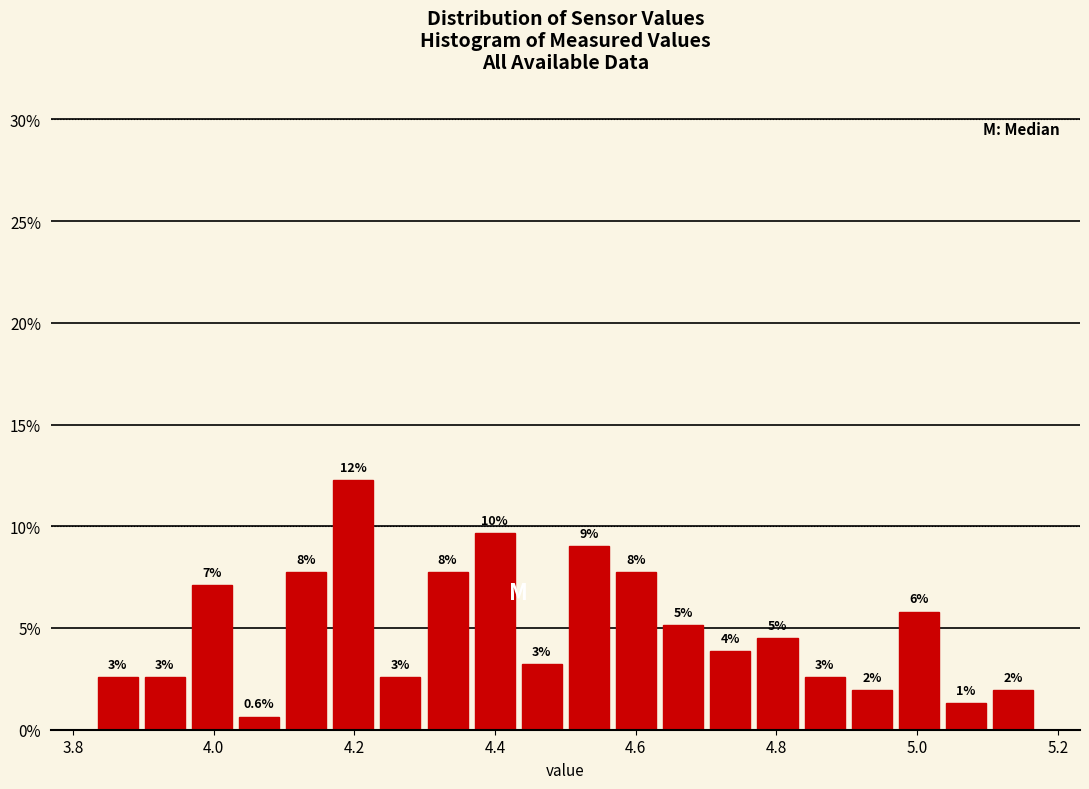

Around what value on the x-axis is the tallest bar? Give the approximate position of its centre, as read against the axis.

4.20